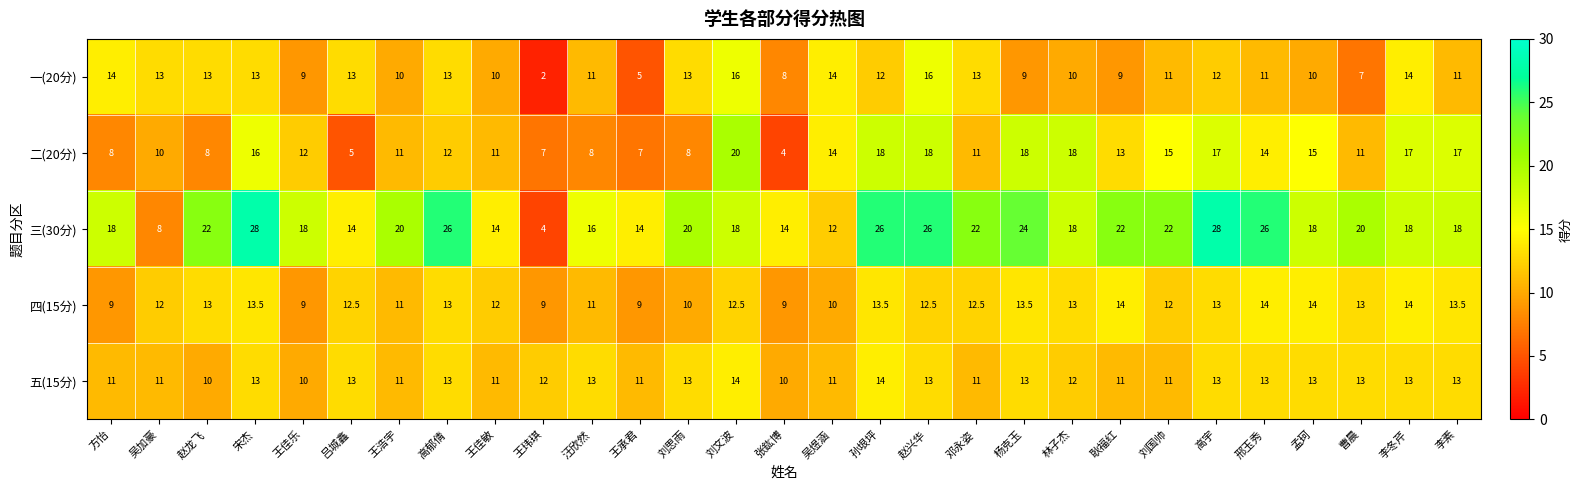

How many categories are shown in the chart?

29